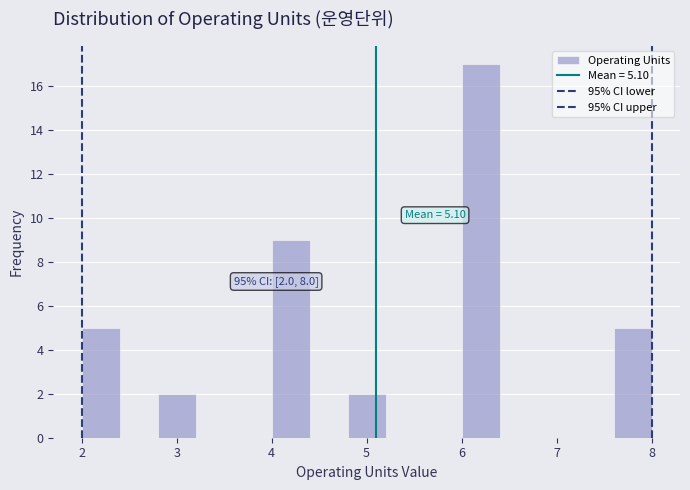

Which range on the x-axis has the tallest bar?

6.0 to 6.4